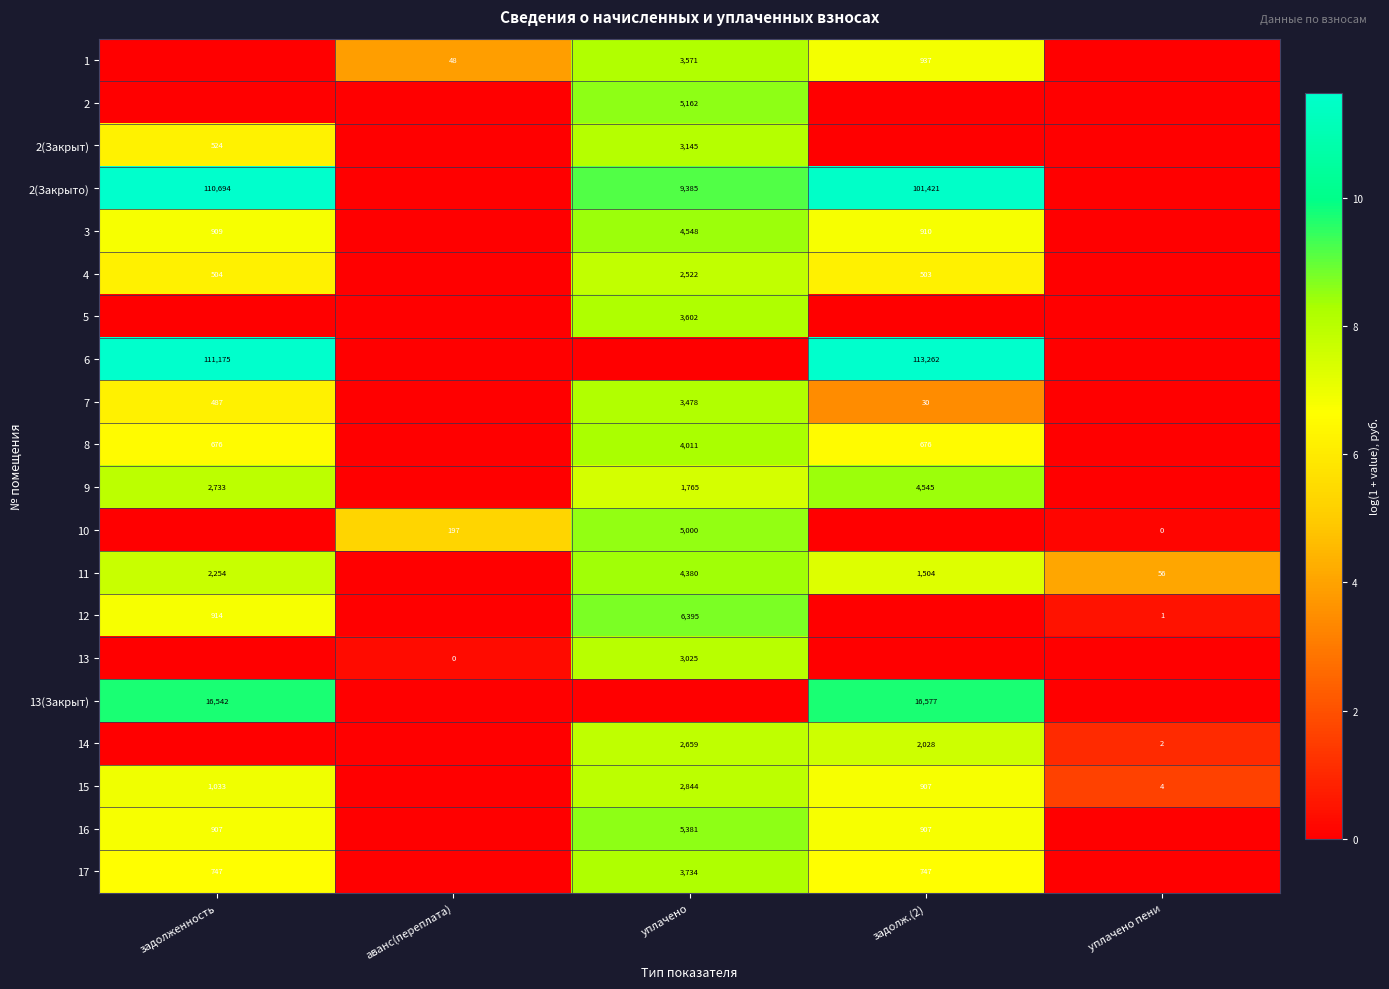

The value of 5 at уплачено is 5088. True or false?

False